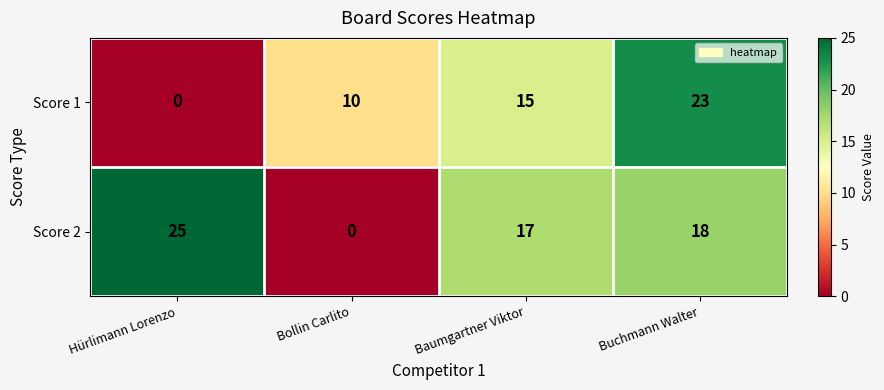

Rank the series at Baumgartner Viktor from highest to lowest value.

Score 2, Score 1